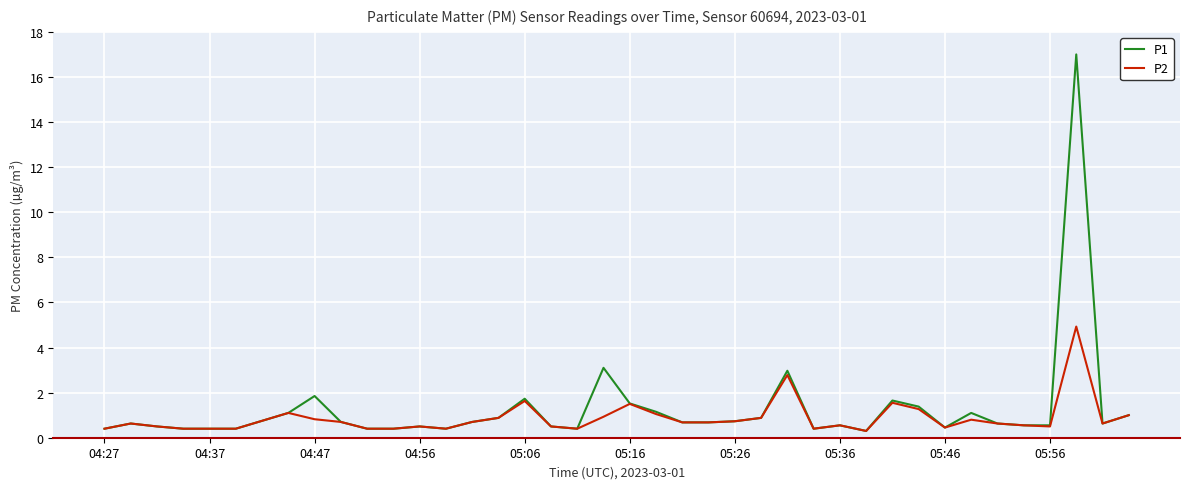

What is the greatest value displayed?

17.0